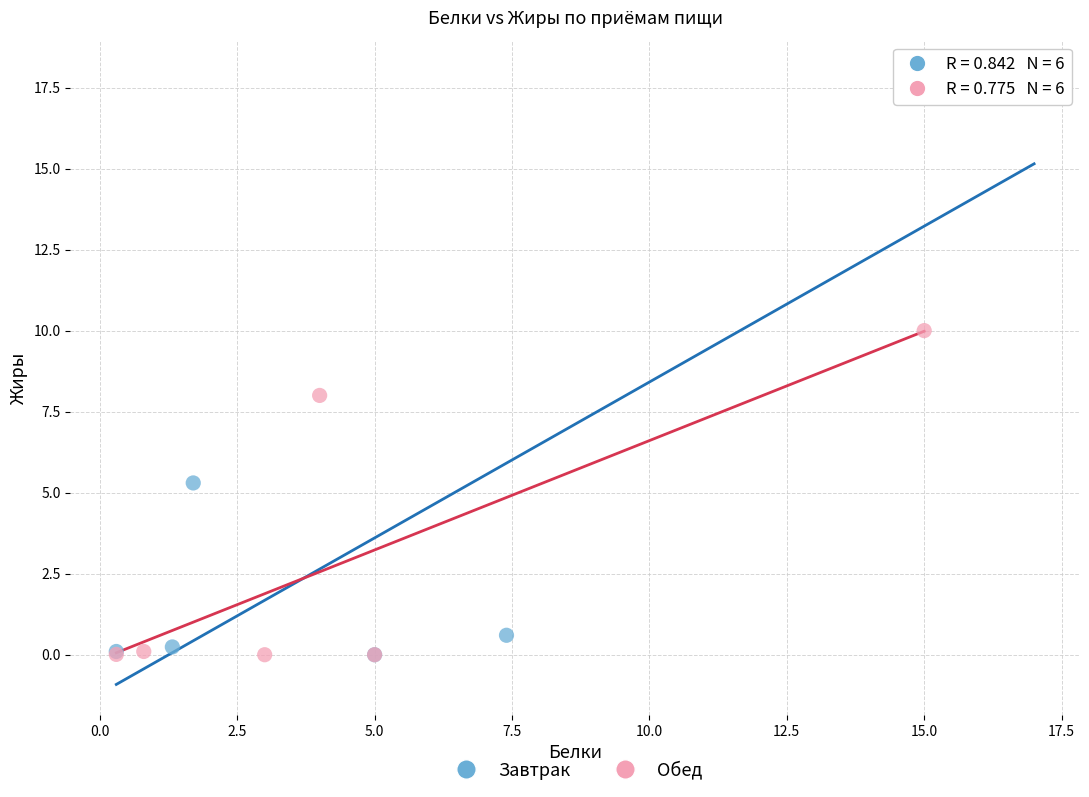

Which series contains the highest Y value?

Завтрак